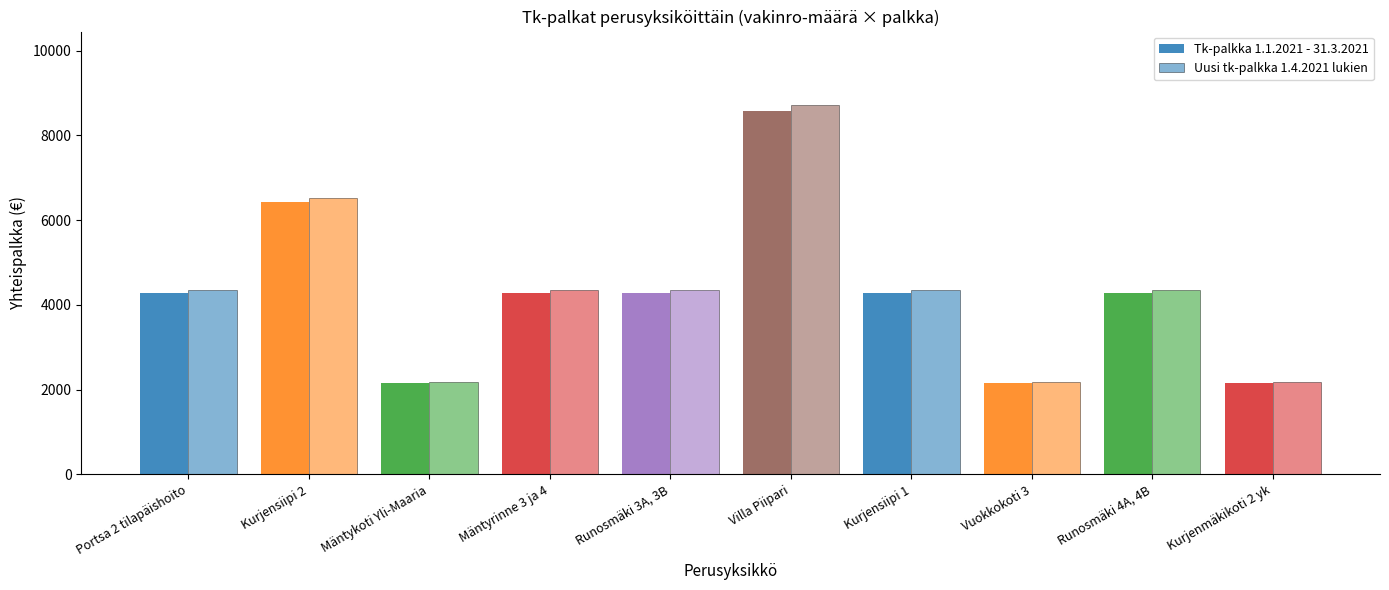

How many groups of bars are there?

10